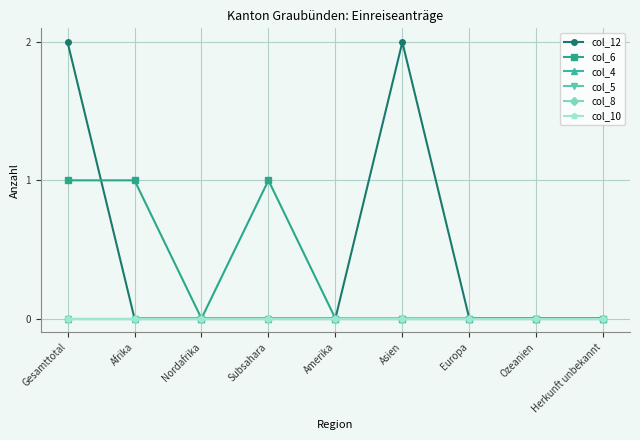

Is this an area chart (filled region under the line)?

No